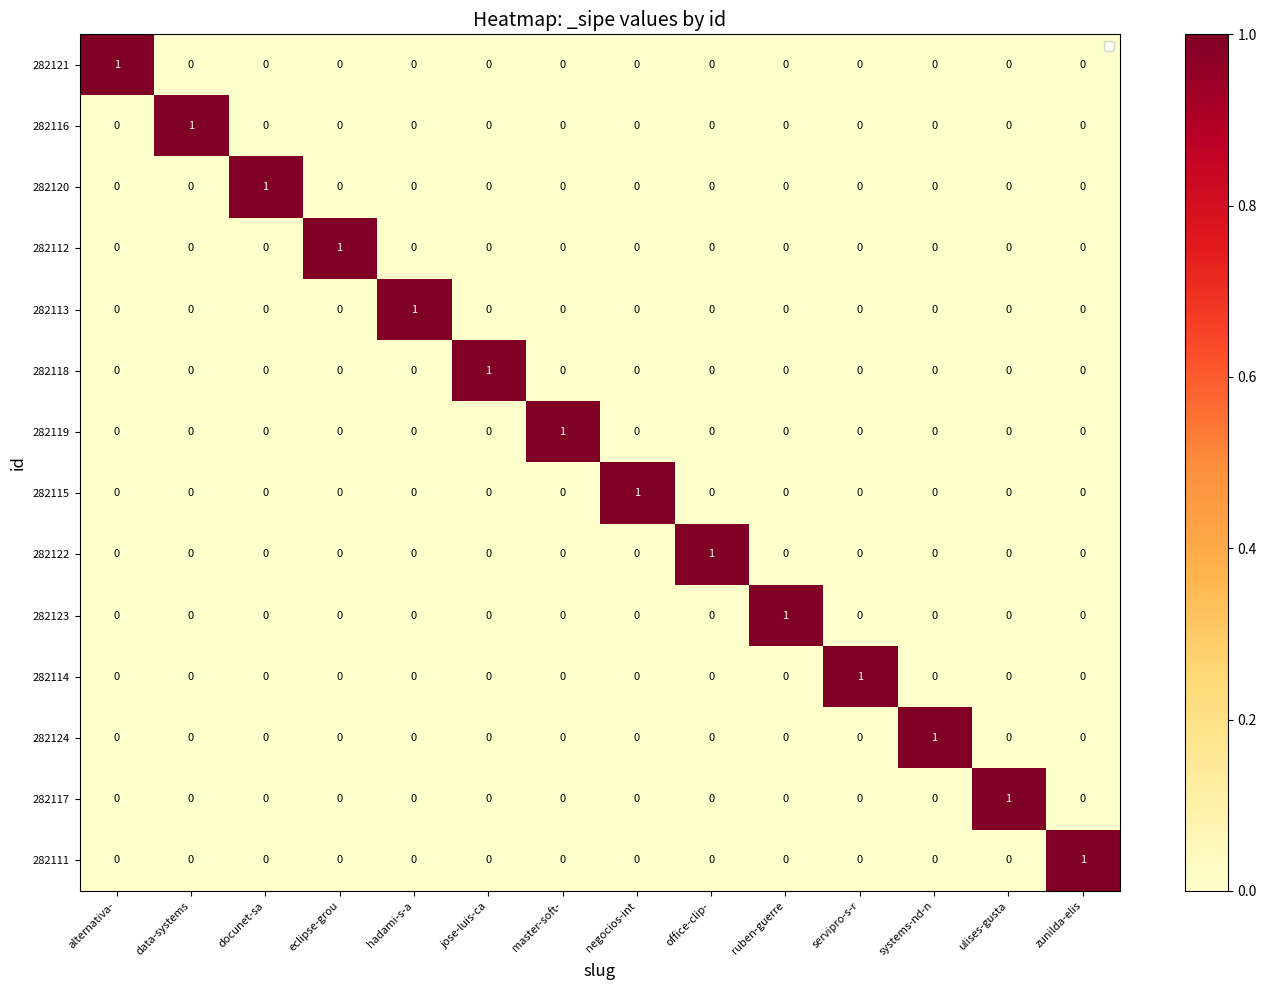

True or false: 282120 has a value of 1 at docunet-sa.

True